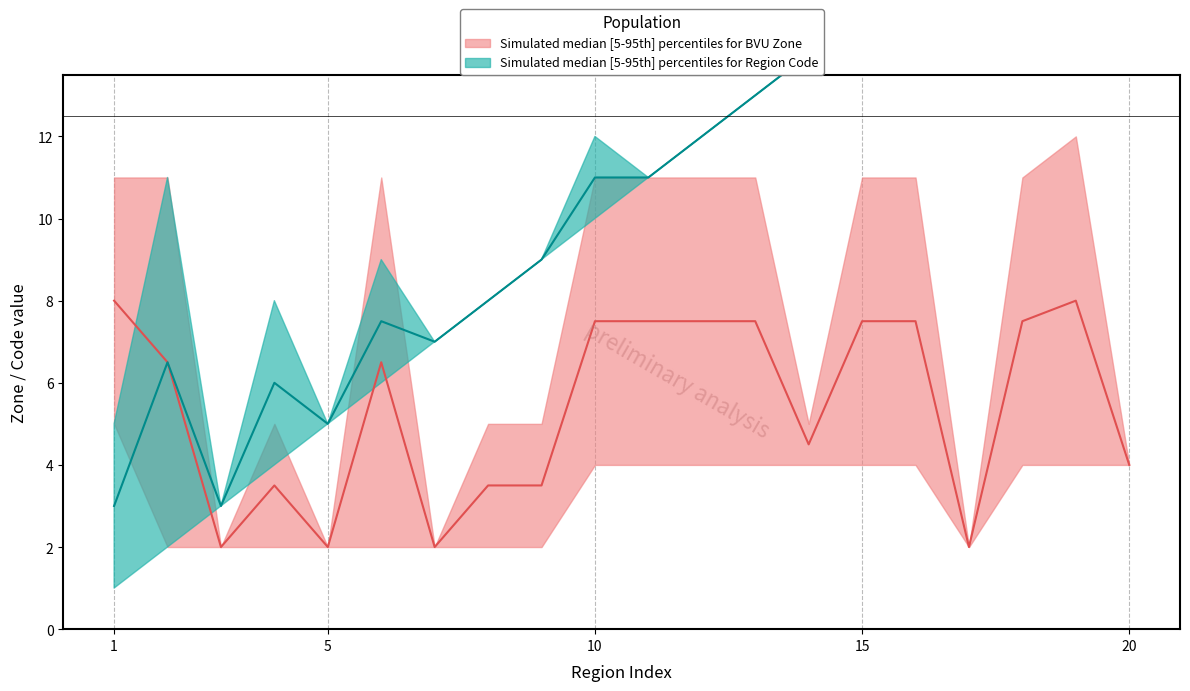

How many lines are shown in the chart?

2